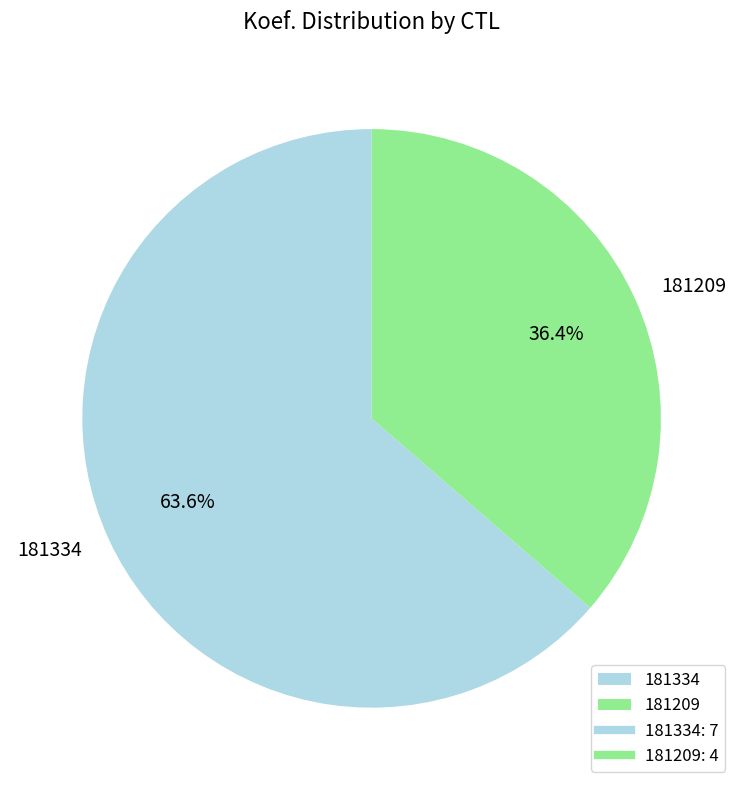

Is the sum of 181209 and 181334 greater than half?

Yes